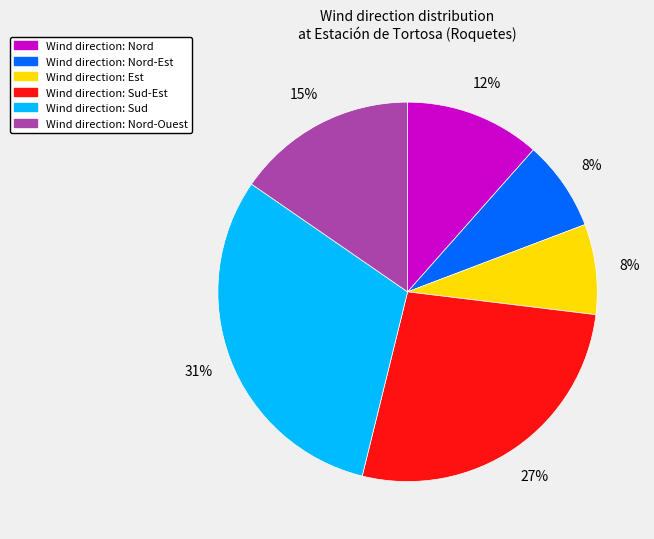

Is there a majority slice in this chart?

No